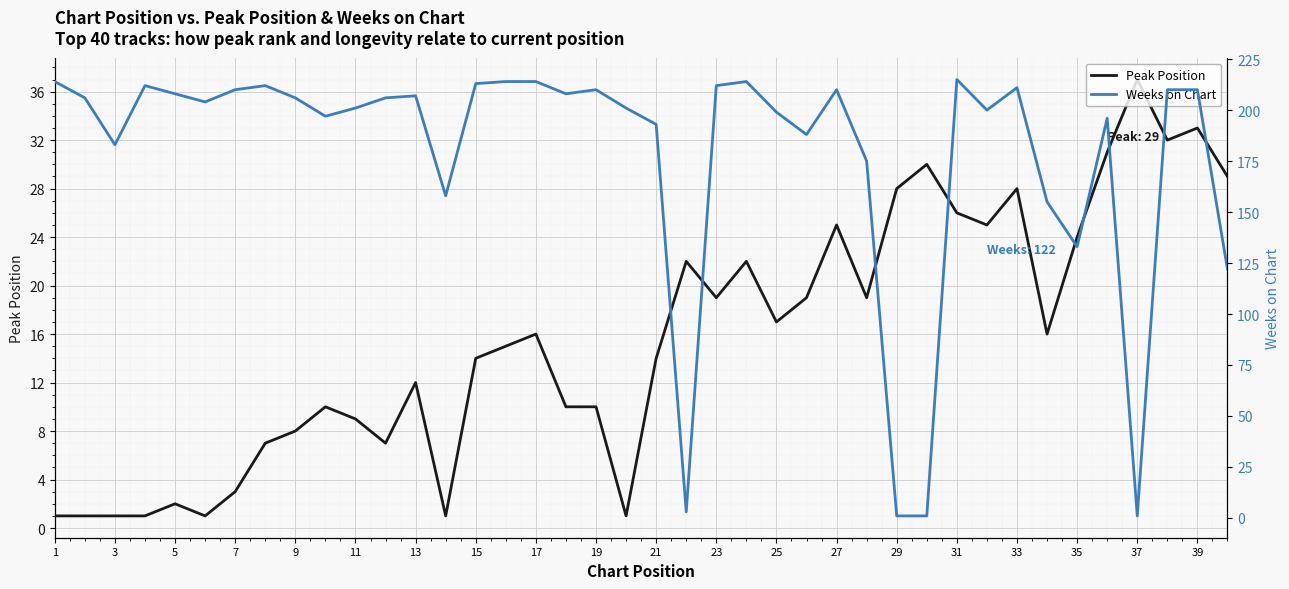

What is the maximum value for Peak Position?

37